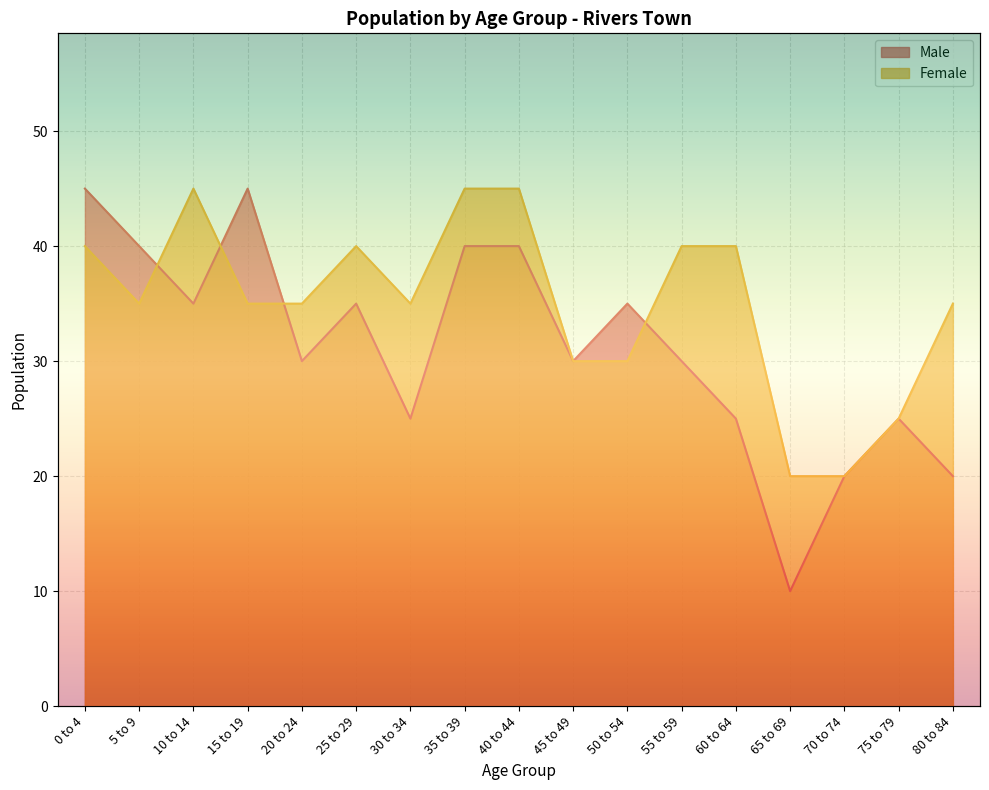

How many times do Female and Male cross each other?

4